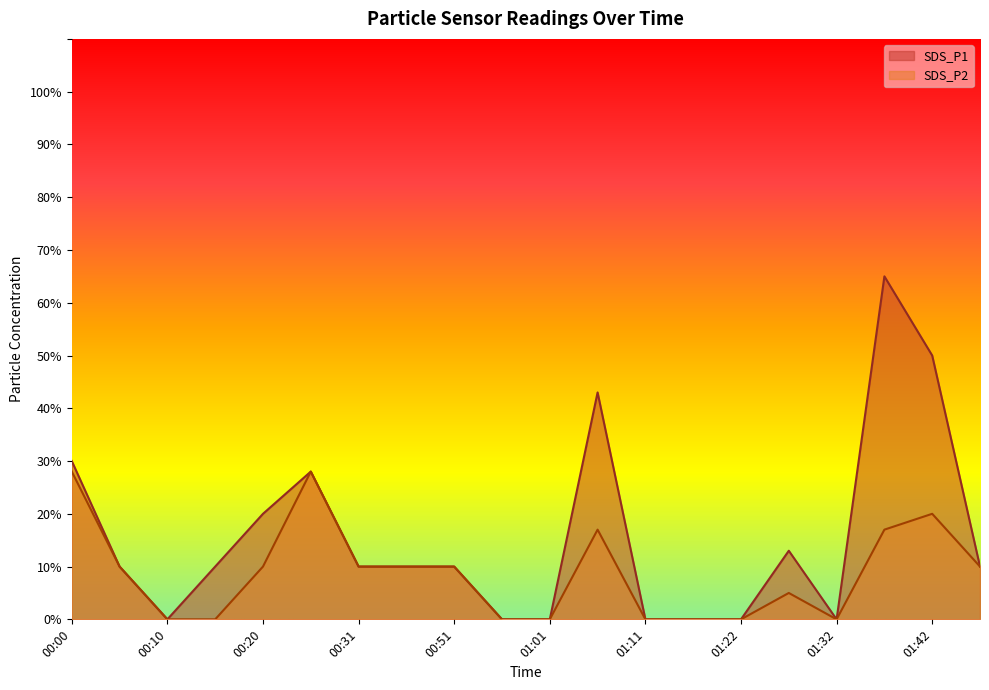

Which series has the largest total across all categories?

SDS_P1